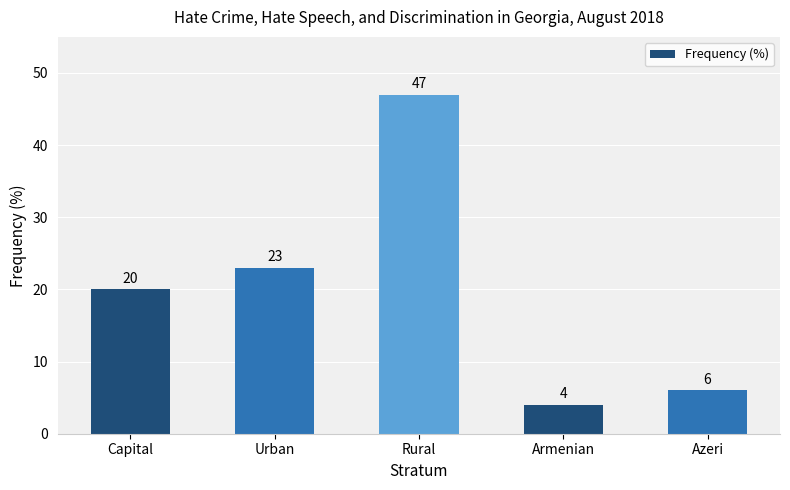

Rank the categories by value from lowest to highest.

Armenian, Azeri, Capital, Urban, Rural